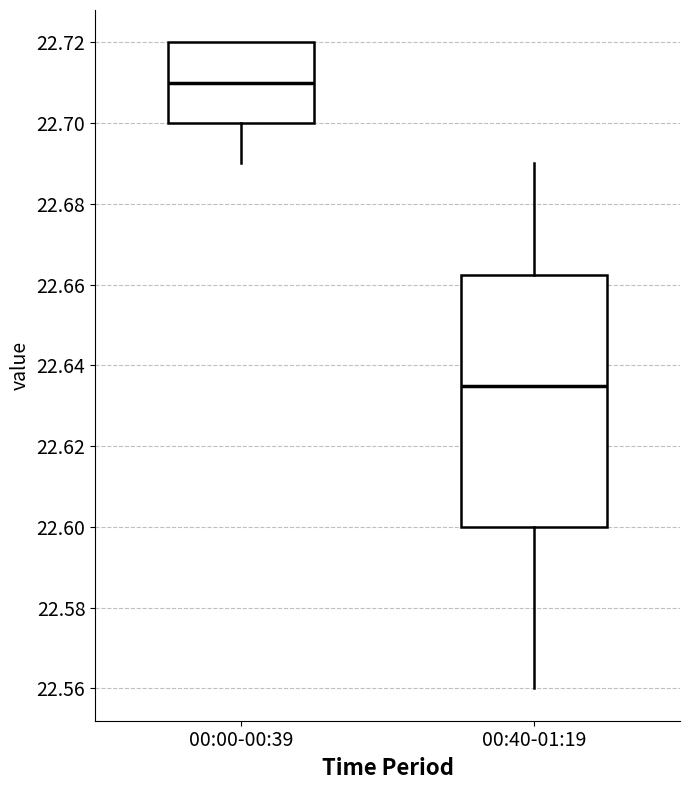

Which box's median line is the lowest?

00:40-01:19